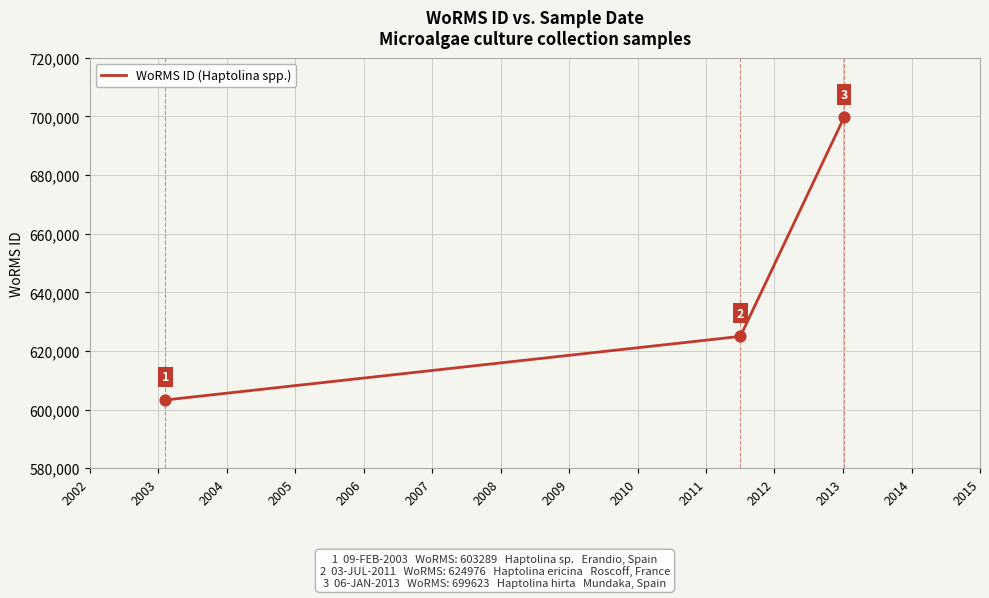

What is the greatest value displayed?

699623